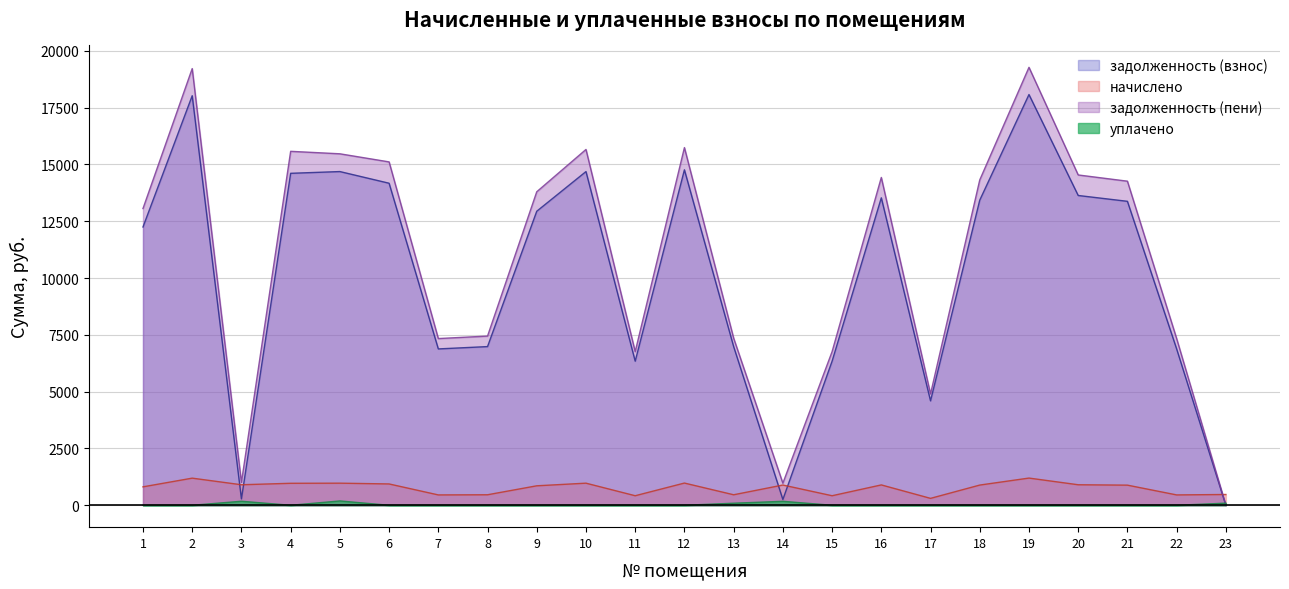

Is the value of уплачено at 7 greater than the value of задолженность (пени) at 1?

No